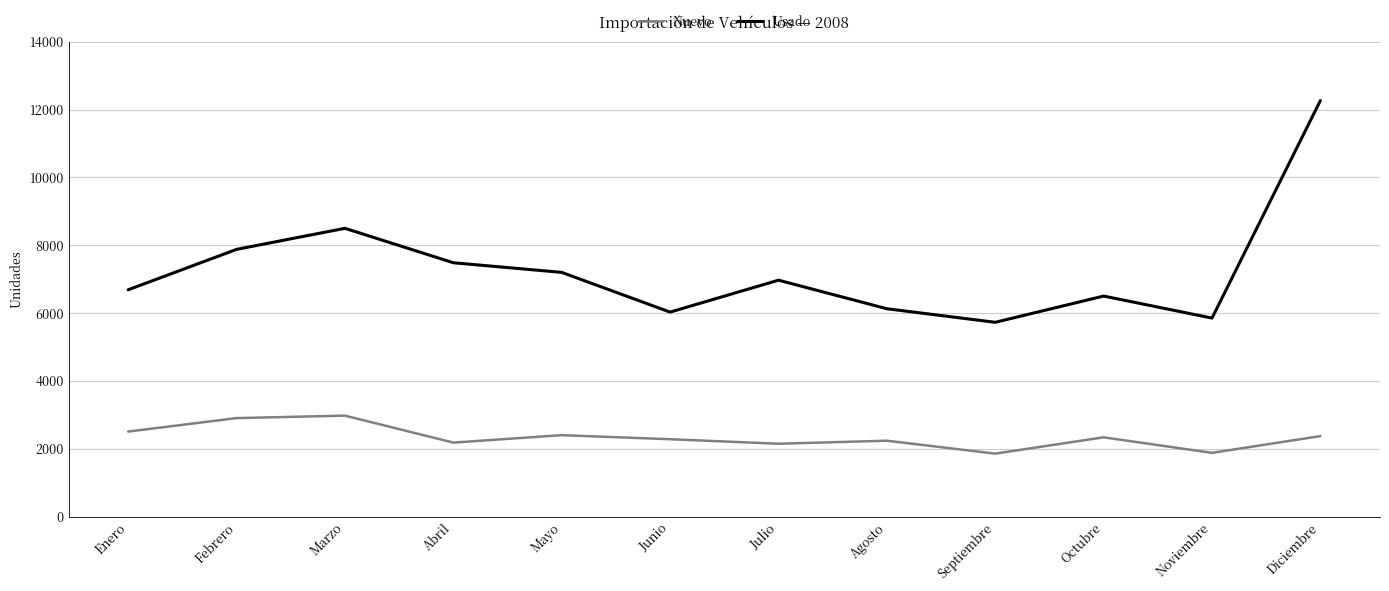

How many lines are shown in the chart?

2